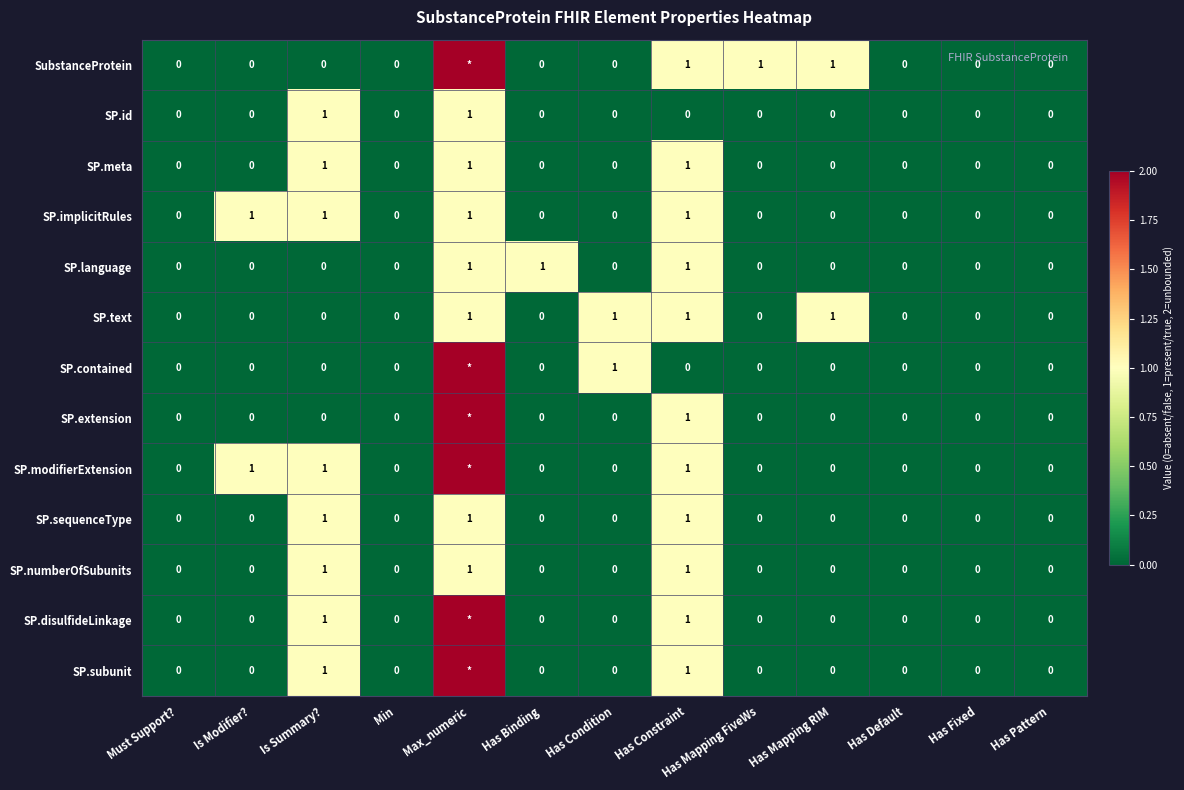

The SP.text series shows 0 at Has Pattern. True or false?

True